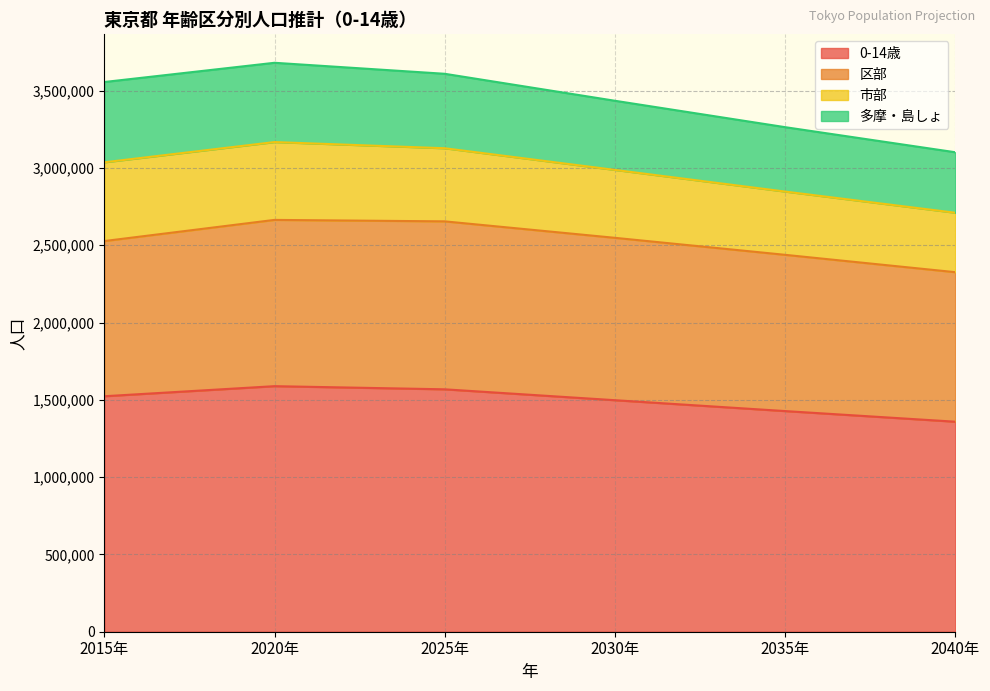

True or false: 0-14歳 and 市部 intersect in this chart.

False